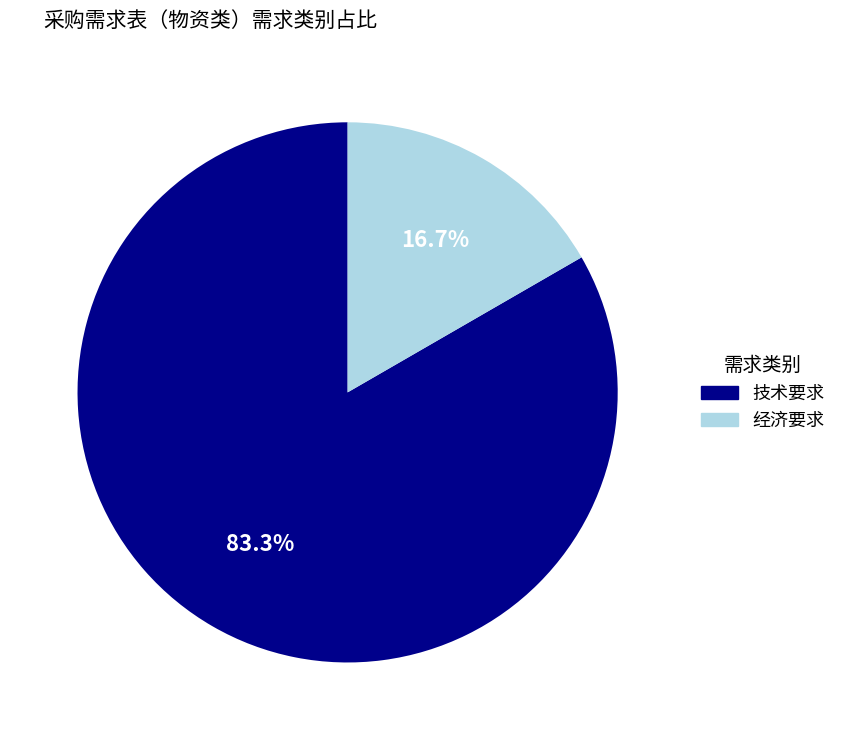

Combined, what portion of the pie is 经济要求 and 技术要求?

100.0%